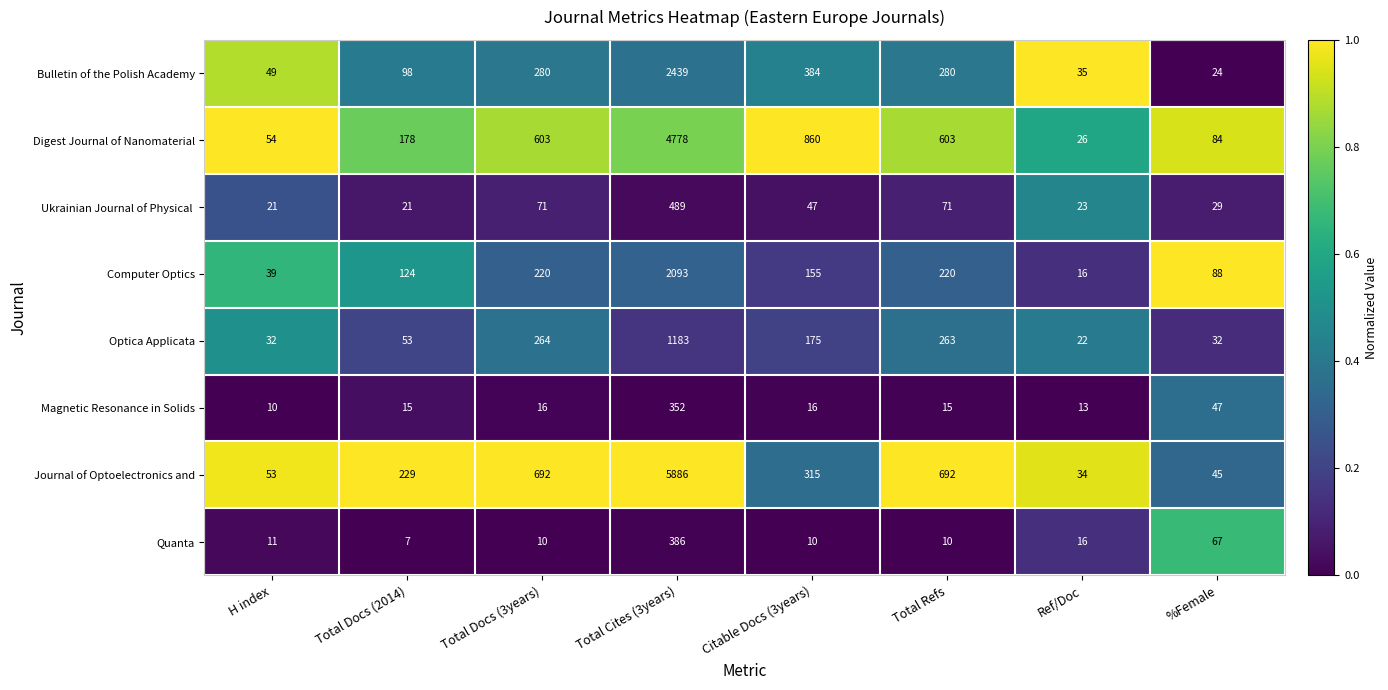

The Journal of Optoelectronics and series shows 5886 at Total Cites (3years). True or false?

True